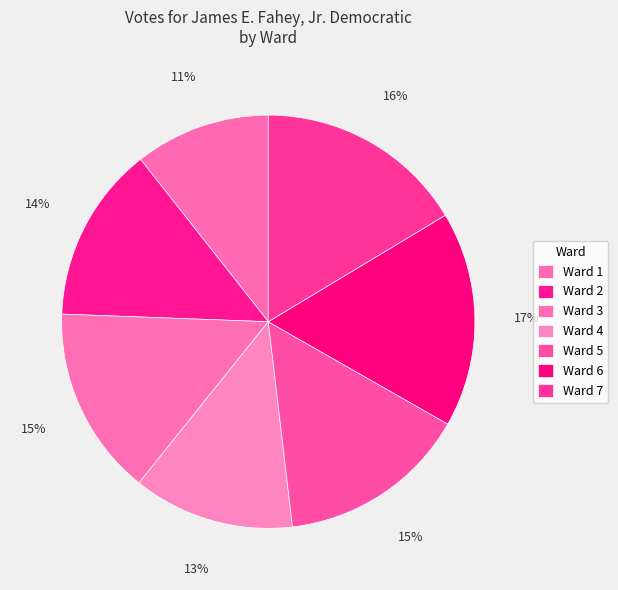

How many slices are in this pie chart?

7